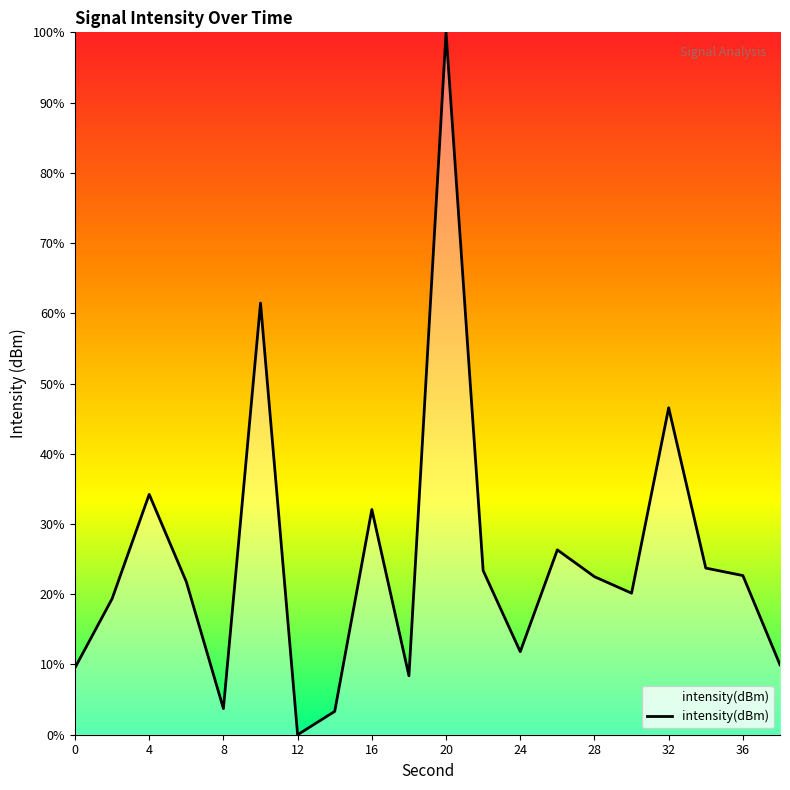

What is the greatest value displayed?

100.0